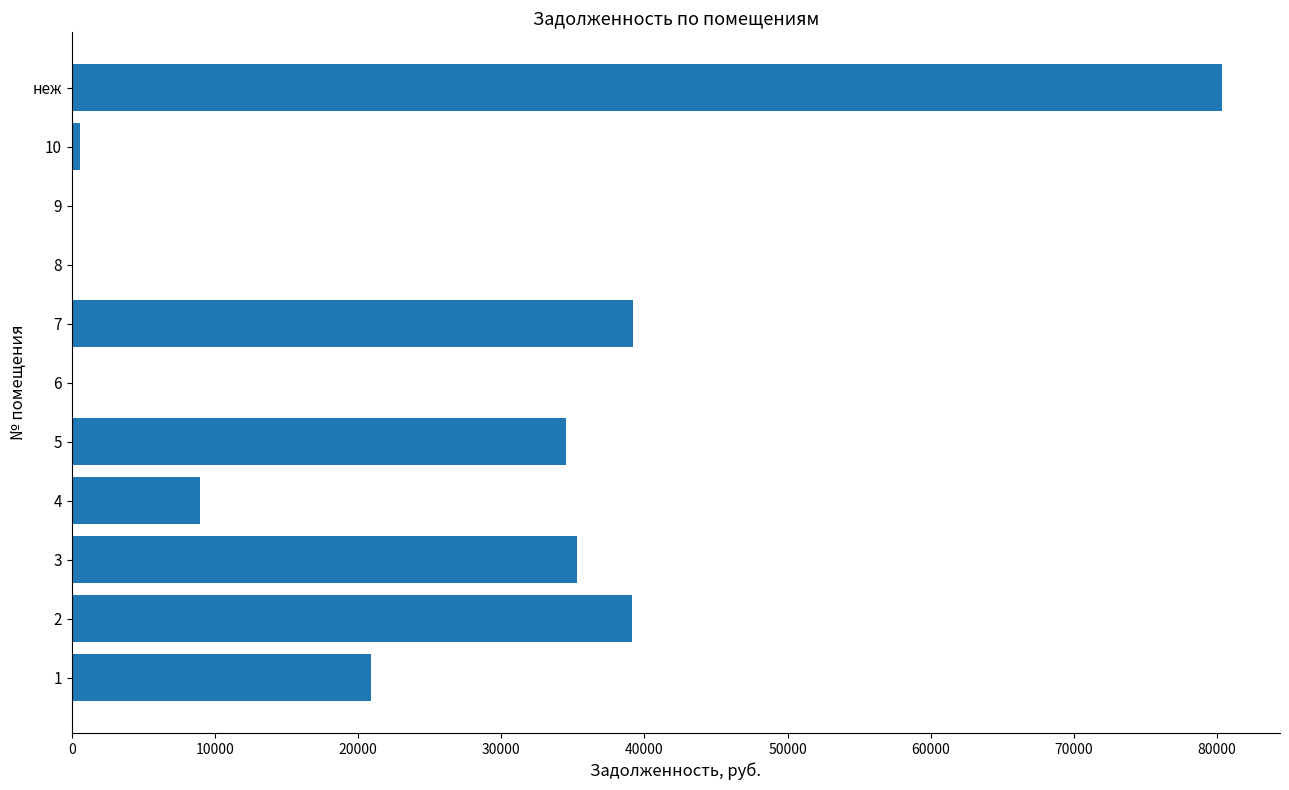

Between 7 and неж, which is larger?

неж